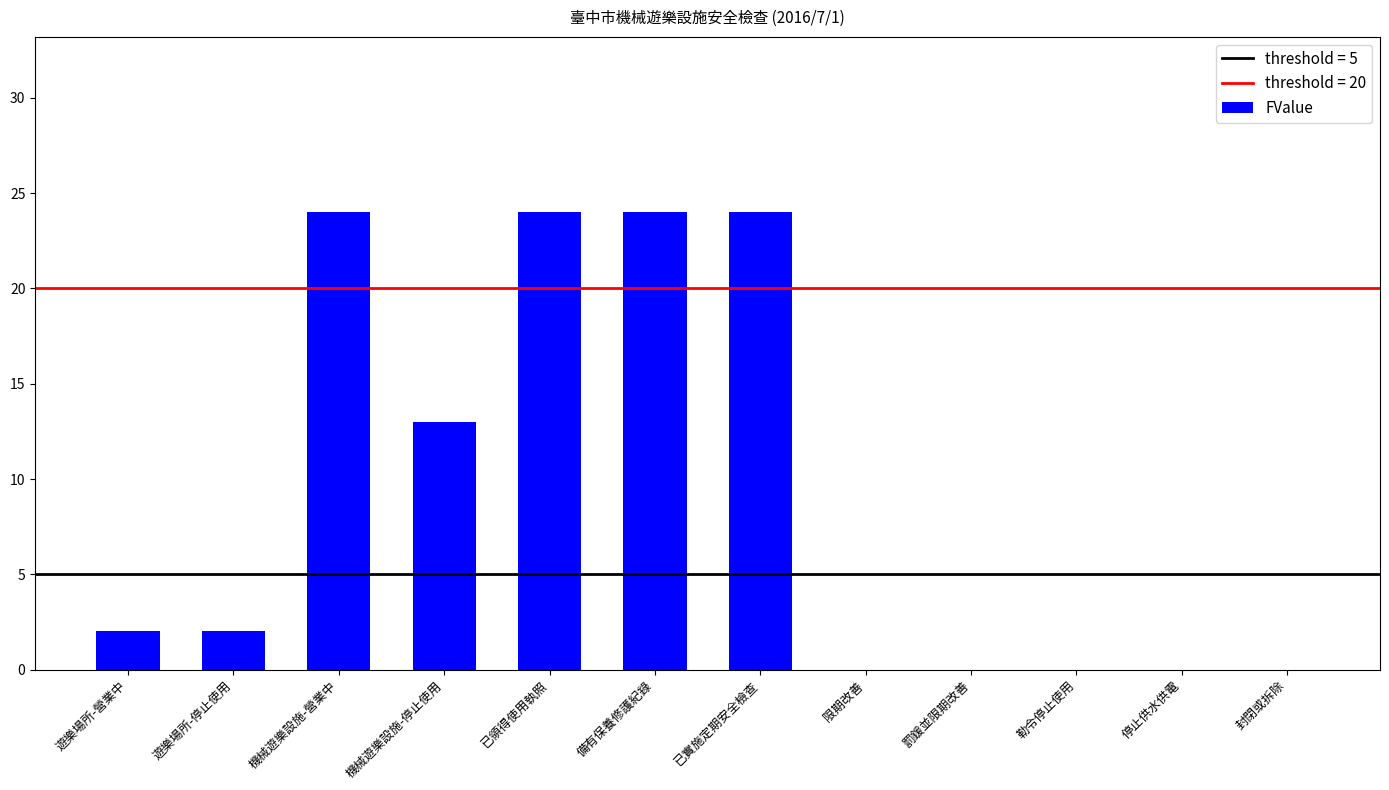

How many series are shown in this chart?

1